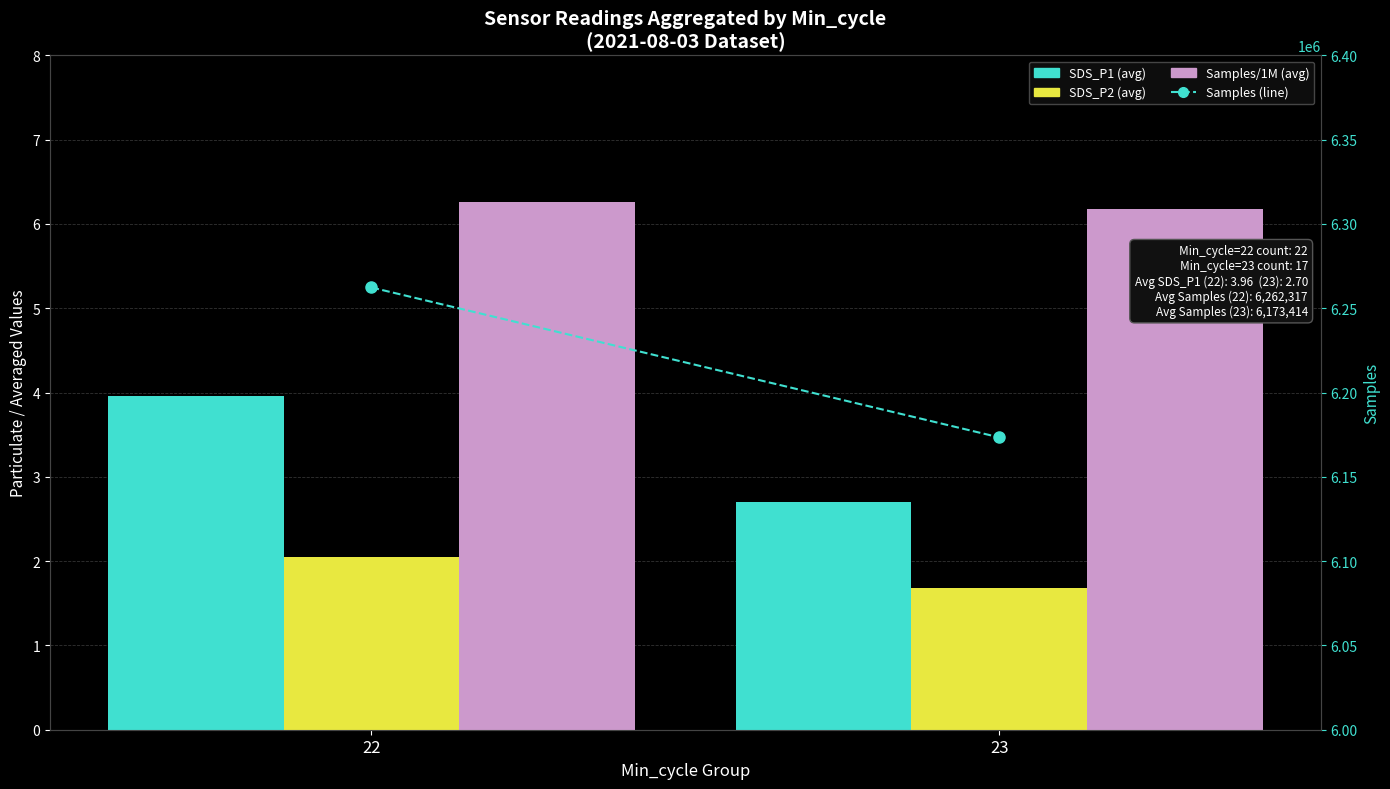

What is the highest value of the Samples (M) series?

6.3